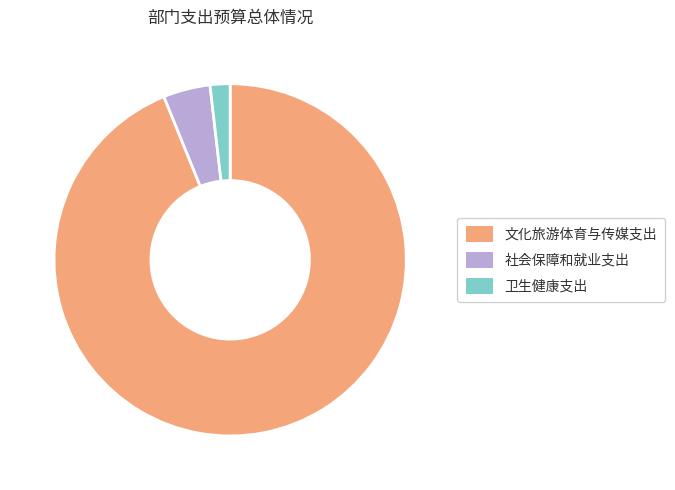

Which category accounts for the majority?

文化旅游体育与传媒支出